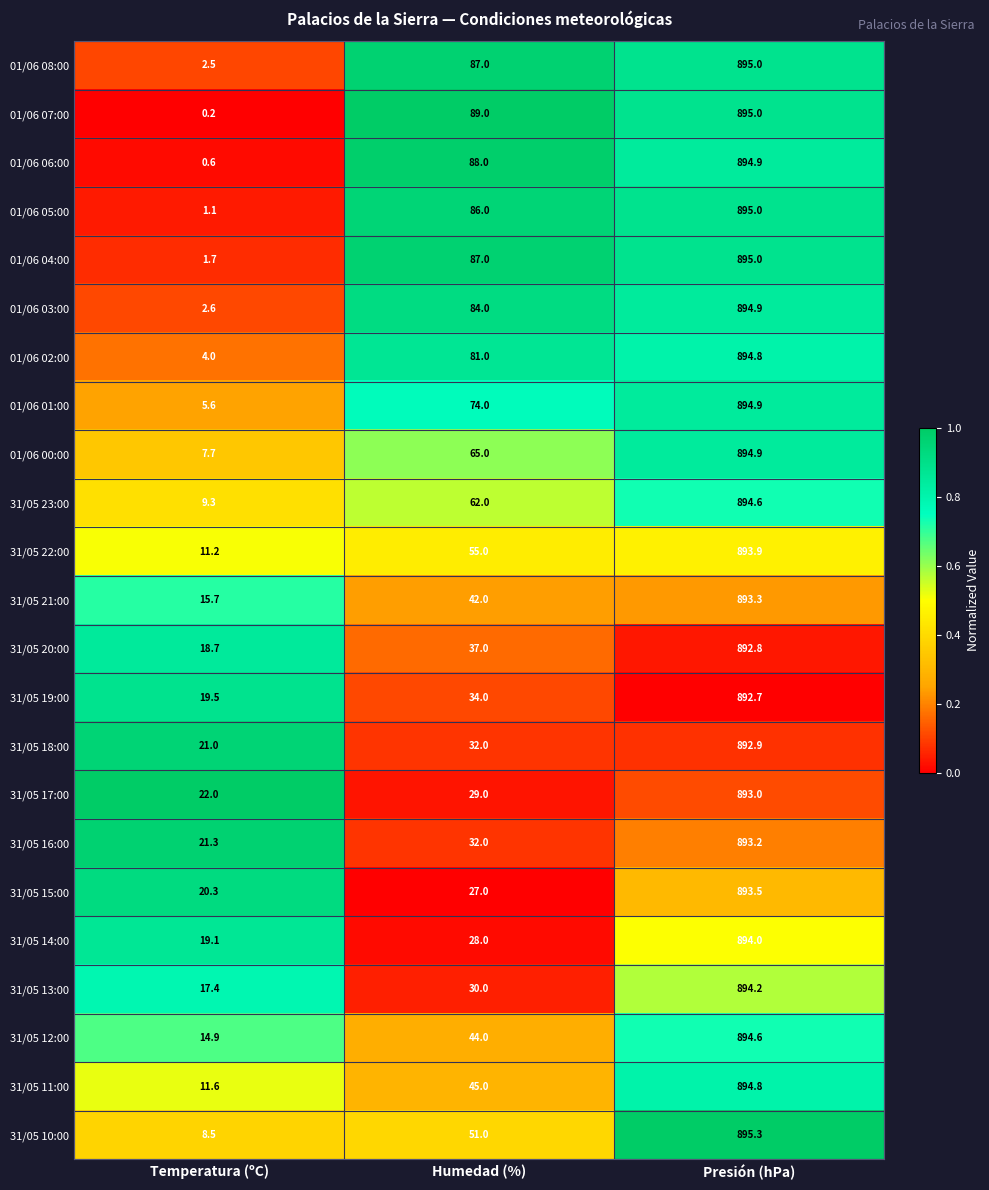

The 31/05 16:00 series shows 302.1 at Presión (hPa). True or false?

False